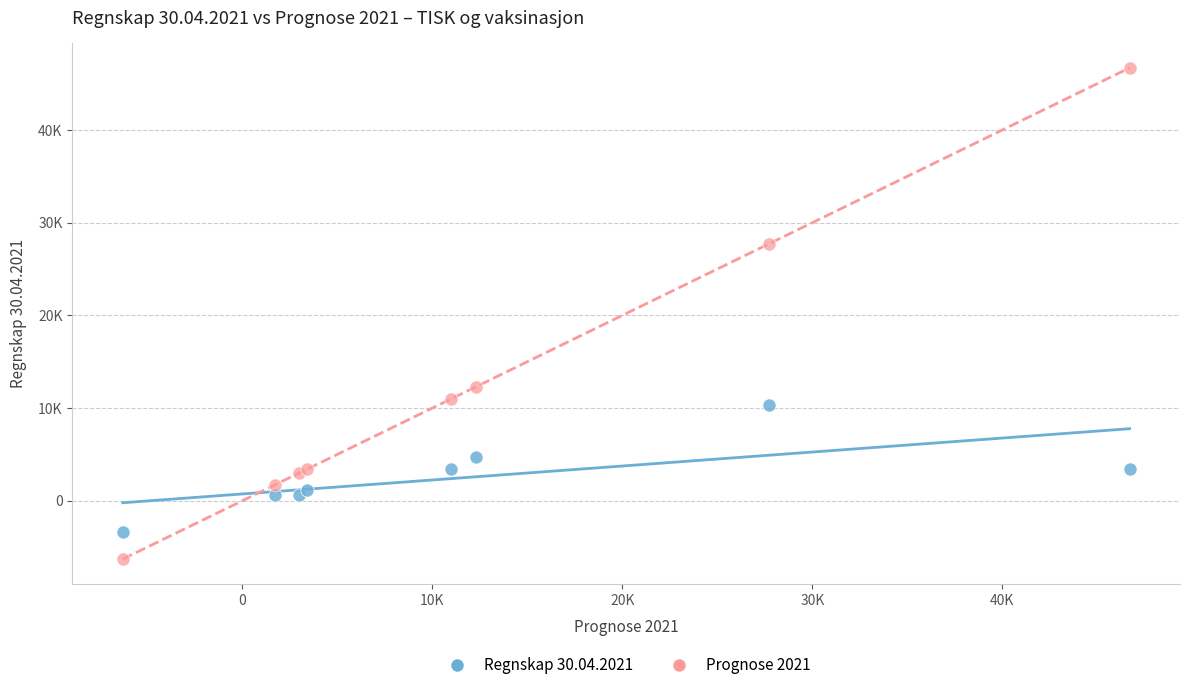

What are all the series names shown in the legend?

Regnskap 30.04.2021, Prognose 2021